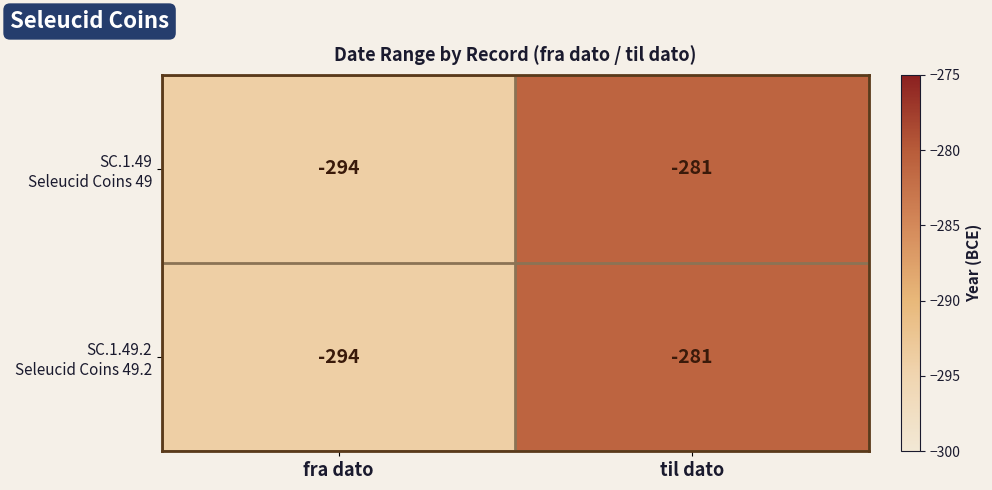

What is the minimum value shown in the chart?

-294